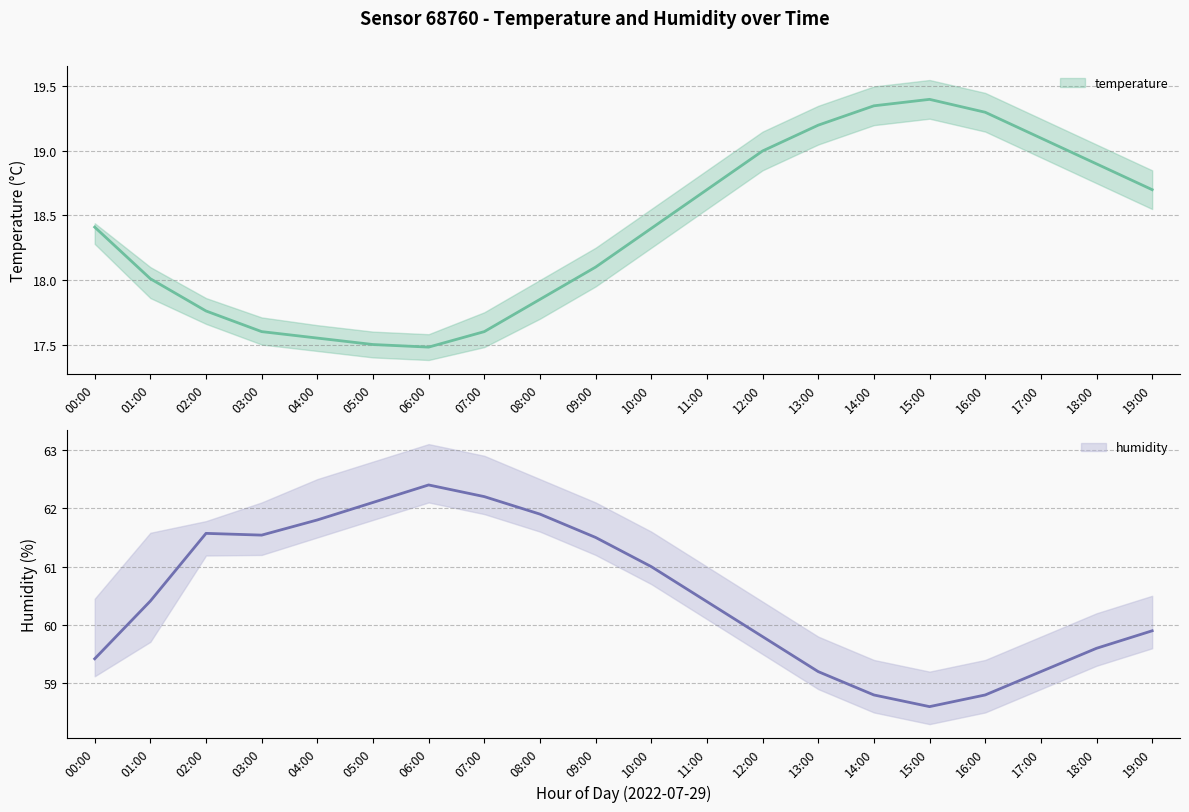

Rank the series by their maximum value, from lowest to highest.

temperature_lower, temperature, temperature_upper, humidity_lower, humidity, humidity_upper